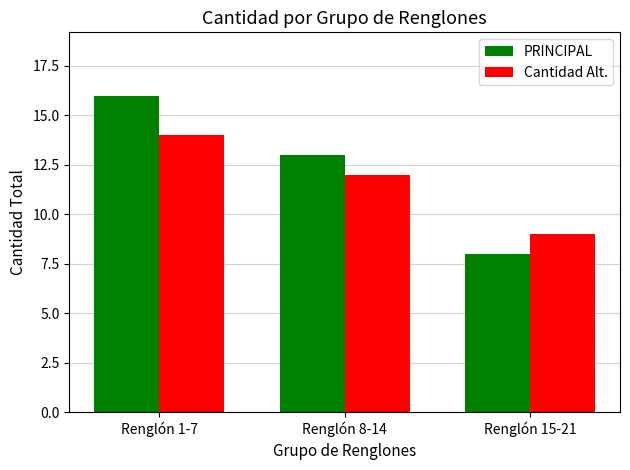

True or false: PRINCIPAL has a value of 16 at Renglón 1-7.

True